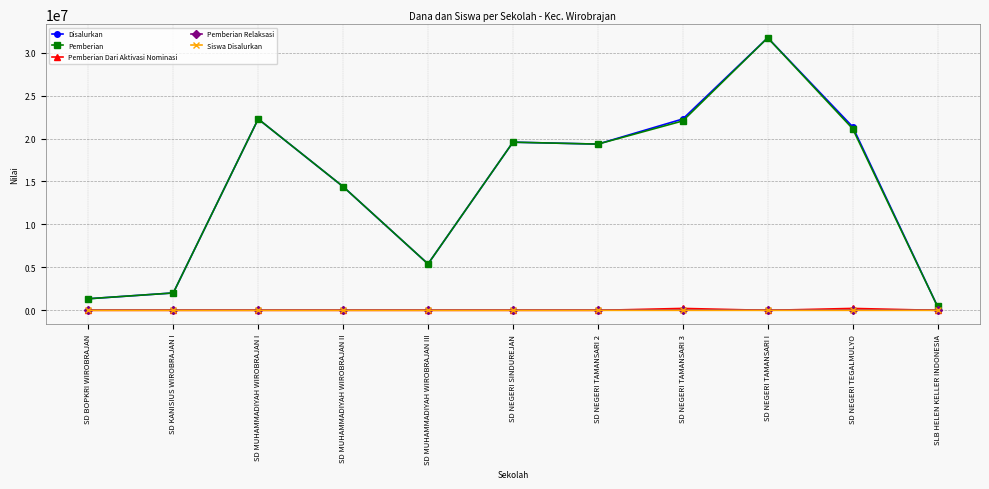

Is the value of Pemberian at SD BOPKRI WIROBRAJAN greater than the value of Pemberian Relaksasi at SD BOPKRI WIROBRAJAN?

Yes